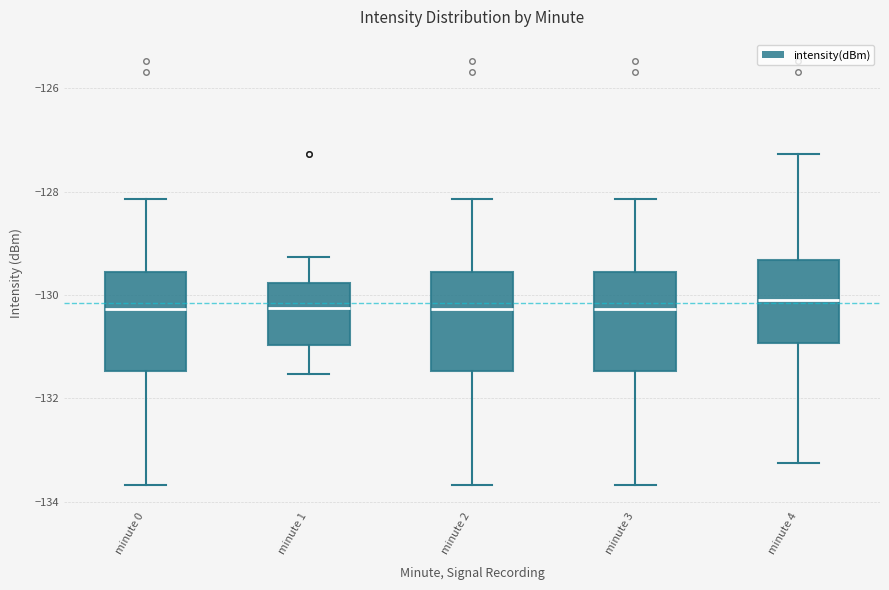

Reading left to right, transcribe this box plot: for each box, give where its median line is, the range the box spans, and where its two whiskers end, as read against the y-axis. The values are not printed on the chart, so give them approximately, as read against the axis.

minute 0: median -130.2, box -131.4 to -129.6, whiskers -133.6 to -128.2
minute 1: median -130.2, box -131.0 to -129.8, whiskers -131.6 to -129.2
minute 2: median -130.2, box -131.4 to -129.6, whiskers -133.6 to -128.2
minute 3: median -130.2, box -131.4 to -129.6, whiskers -133.6 to -128.2
minute 4: median -130.0, box -131.0 to -129.4, whiskers -133.2 to -127.2